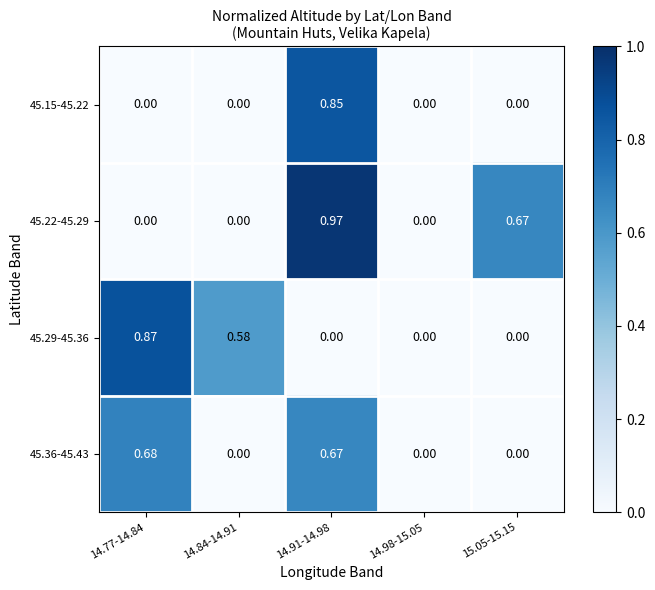

How many values in 45.36-45.43 are above zero?

2